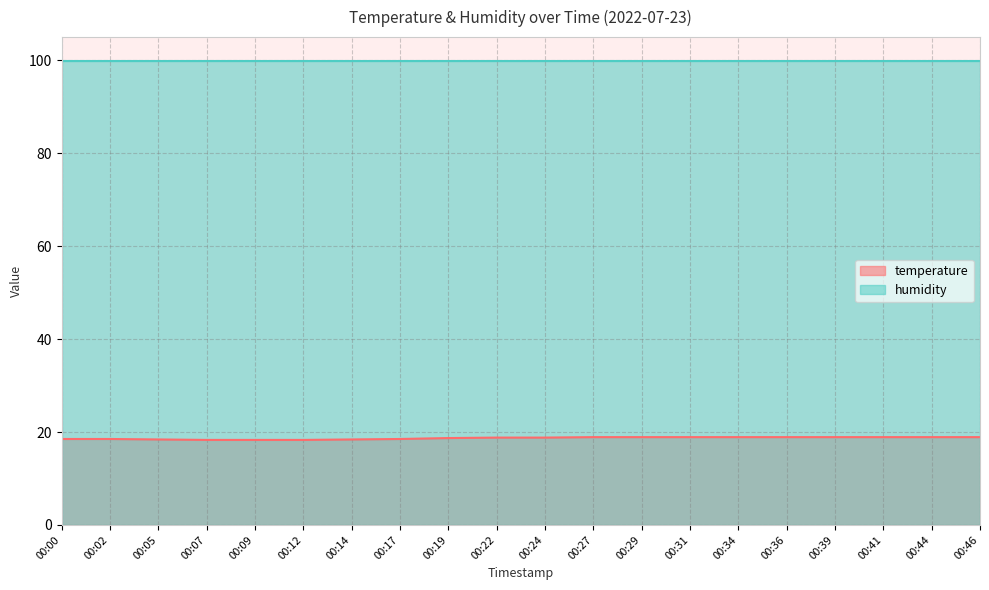

The value at 00:44 is 9.7. True or false?

False